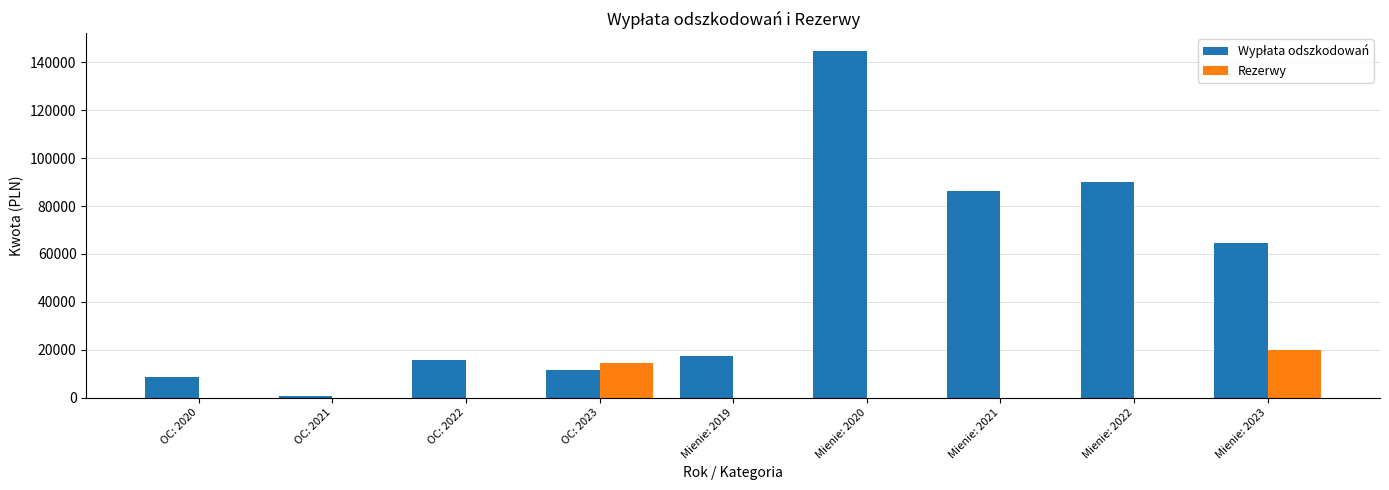

The value of Rezerwy at Mienie: 2019 is -13597.2. True or false?

False